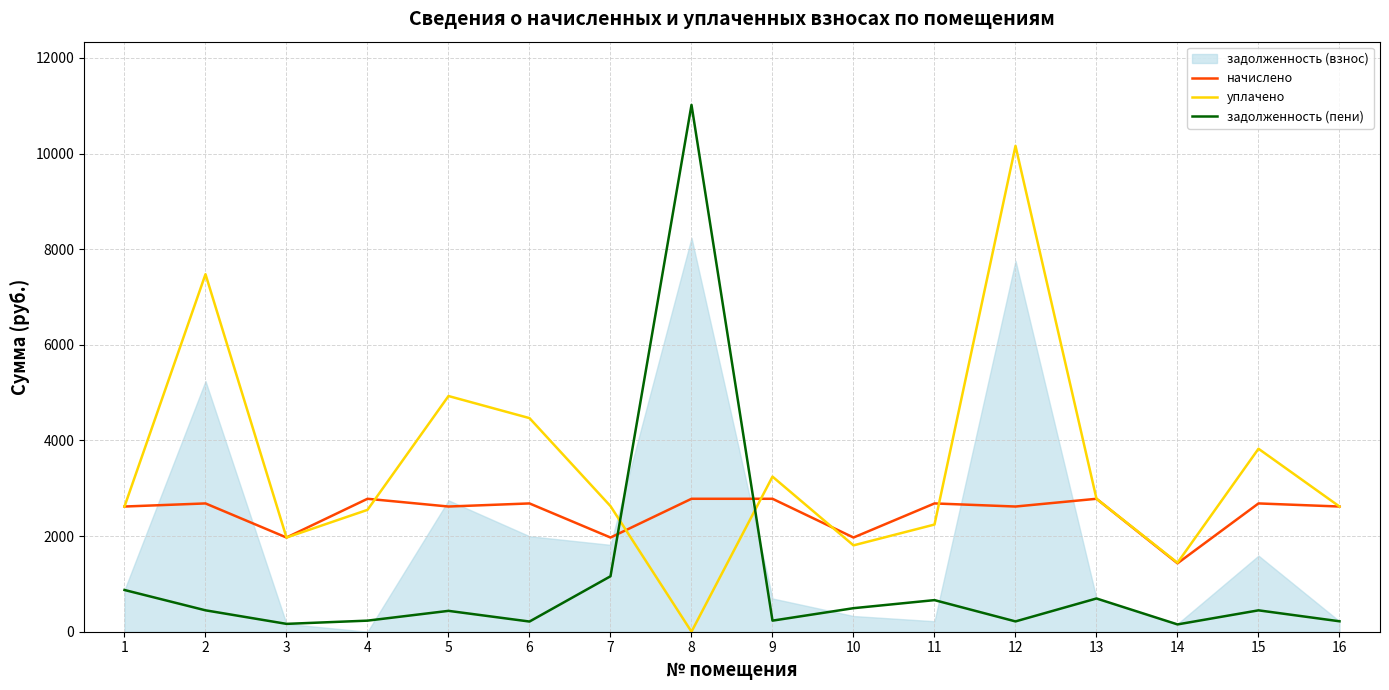

Rank the categories by уплачено value from lowest to highest.

8, 14, 10, 3, 11, 4, 1, 16, 7, 13, 9, 15, 6, 5, 2, 12